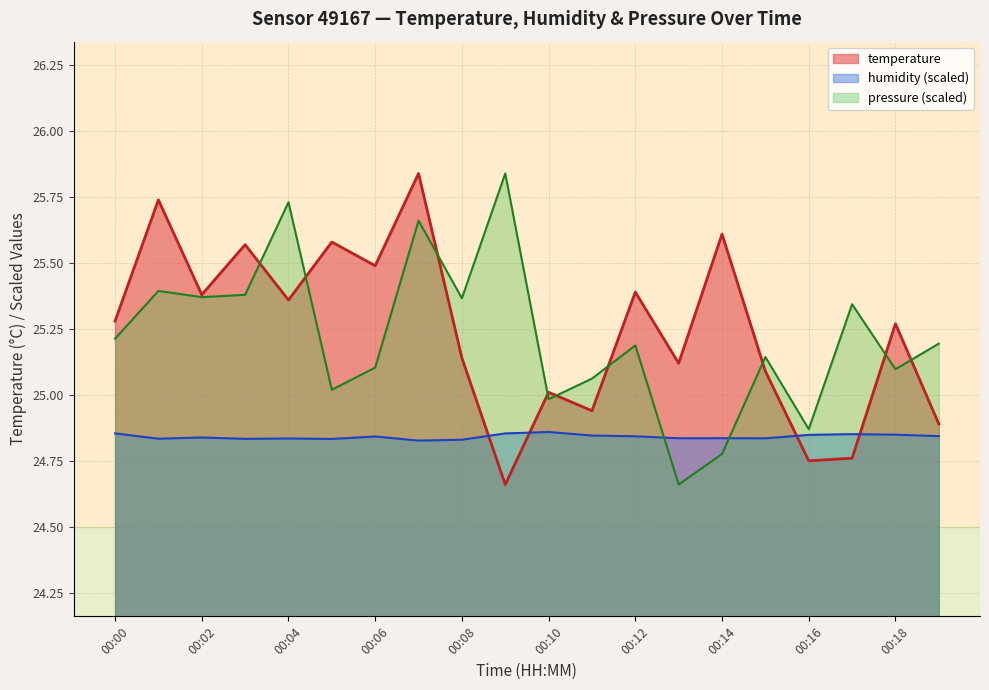

How many lines are shown in the chart?

3